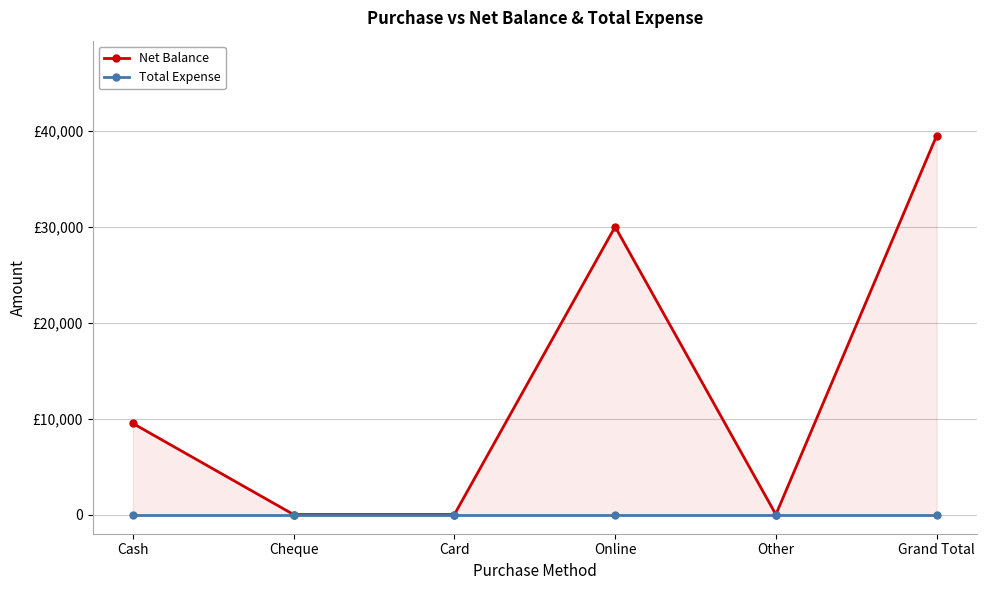

How many lines are shown in the chart?

2